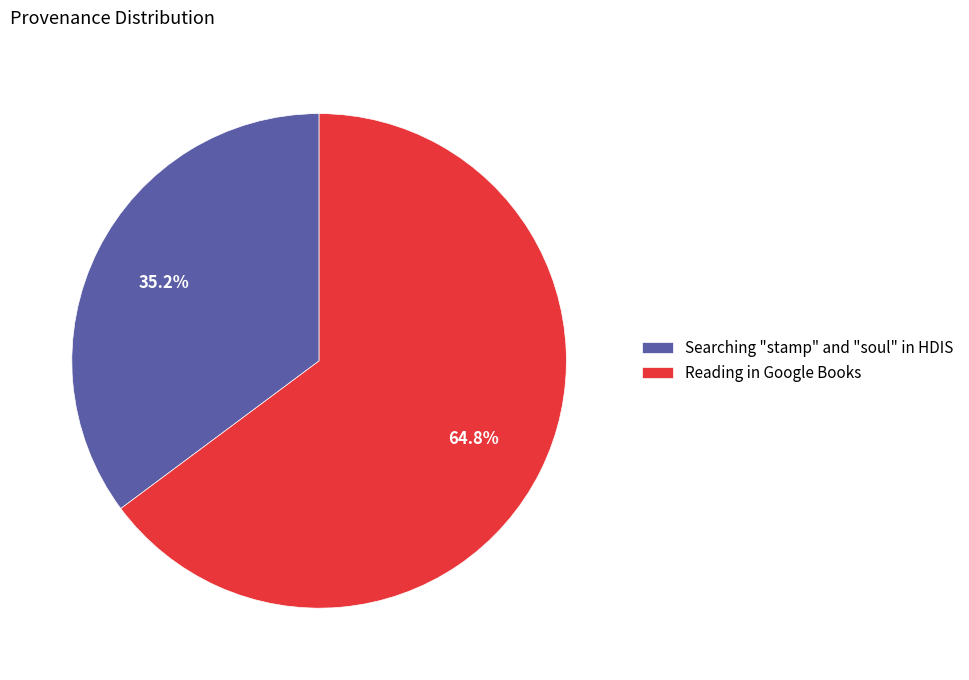

Rank the categories by value from highest to lowest.

Reading in Google Books, Searching "stamp" and "soul" in HDIS